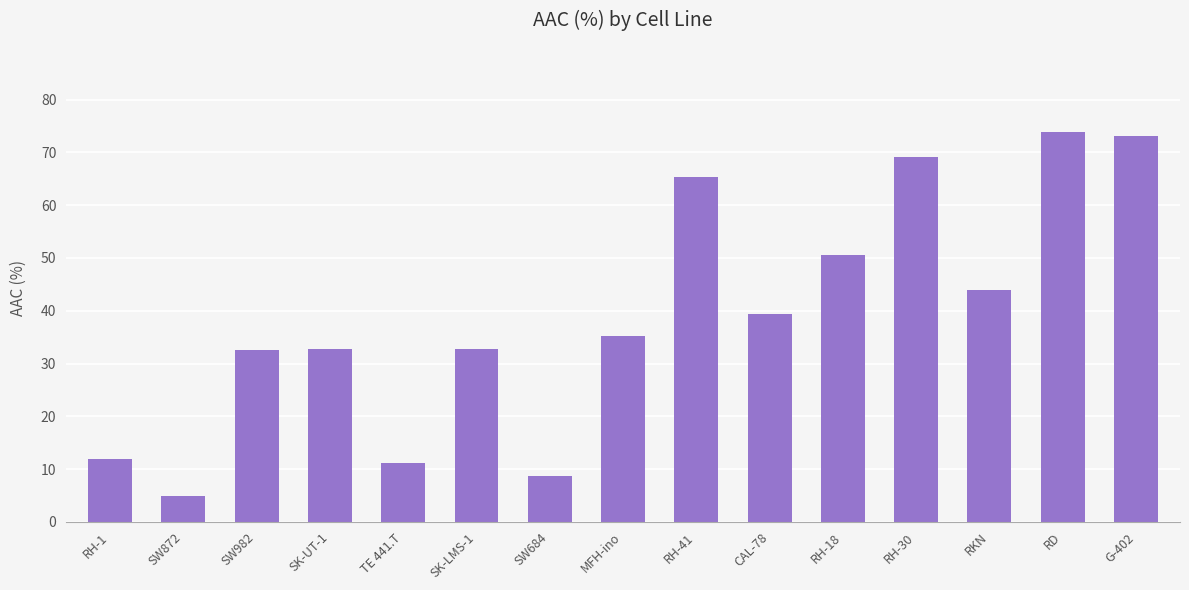

Does the chart contain any negative values?

No